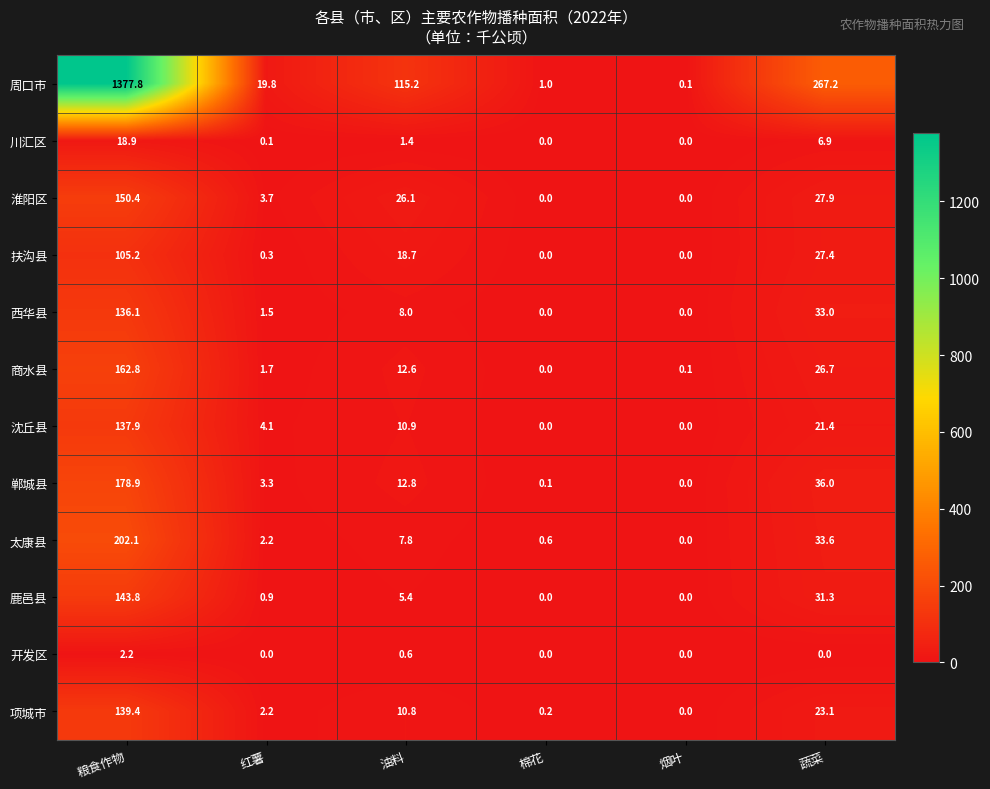

What is the spread (max minus min) of values at 烟叶?

0.1